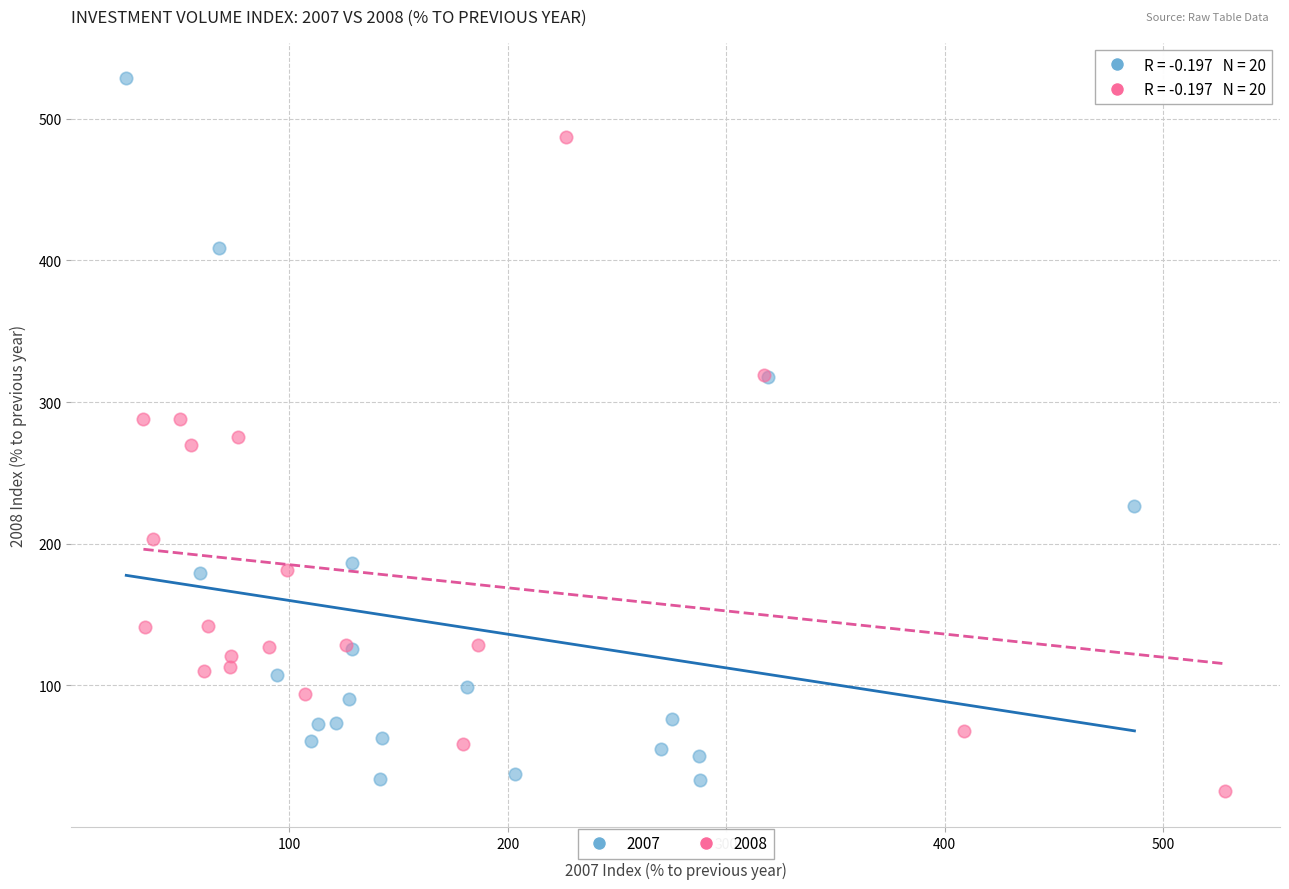

Which series has the widest spread of Y values?

2007